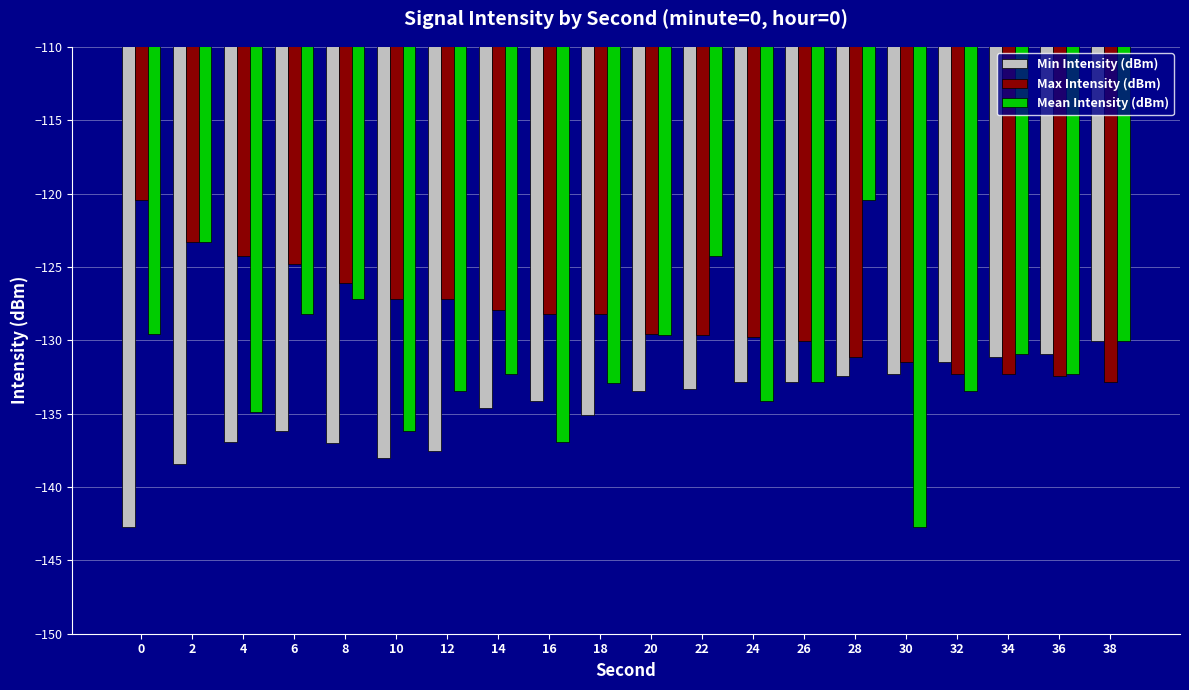

What is the value of the Mean Intensity (dBm) bar at the 3rd from the left?

-134.9